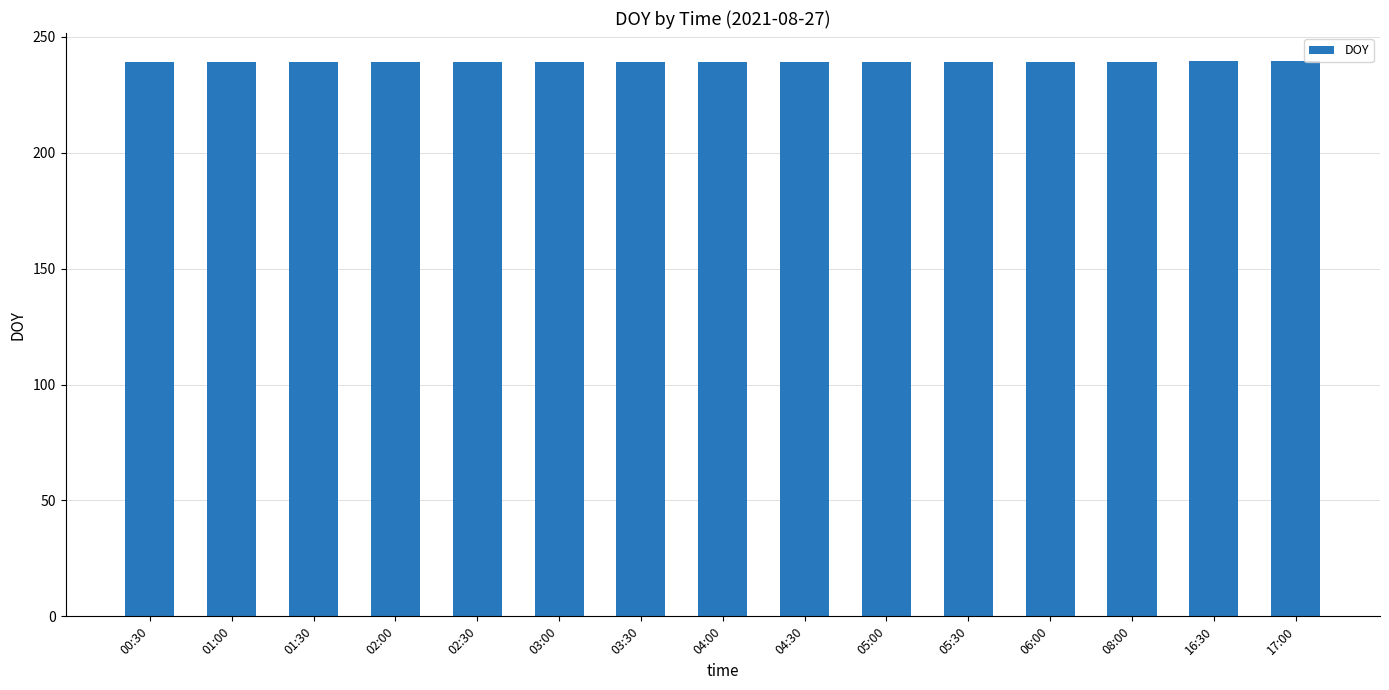

Approximately how many times larger is the value at 03:30 compared to 02:30?

1.0